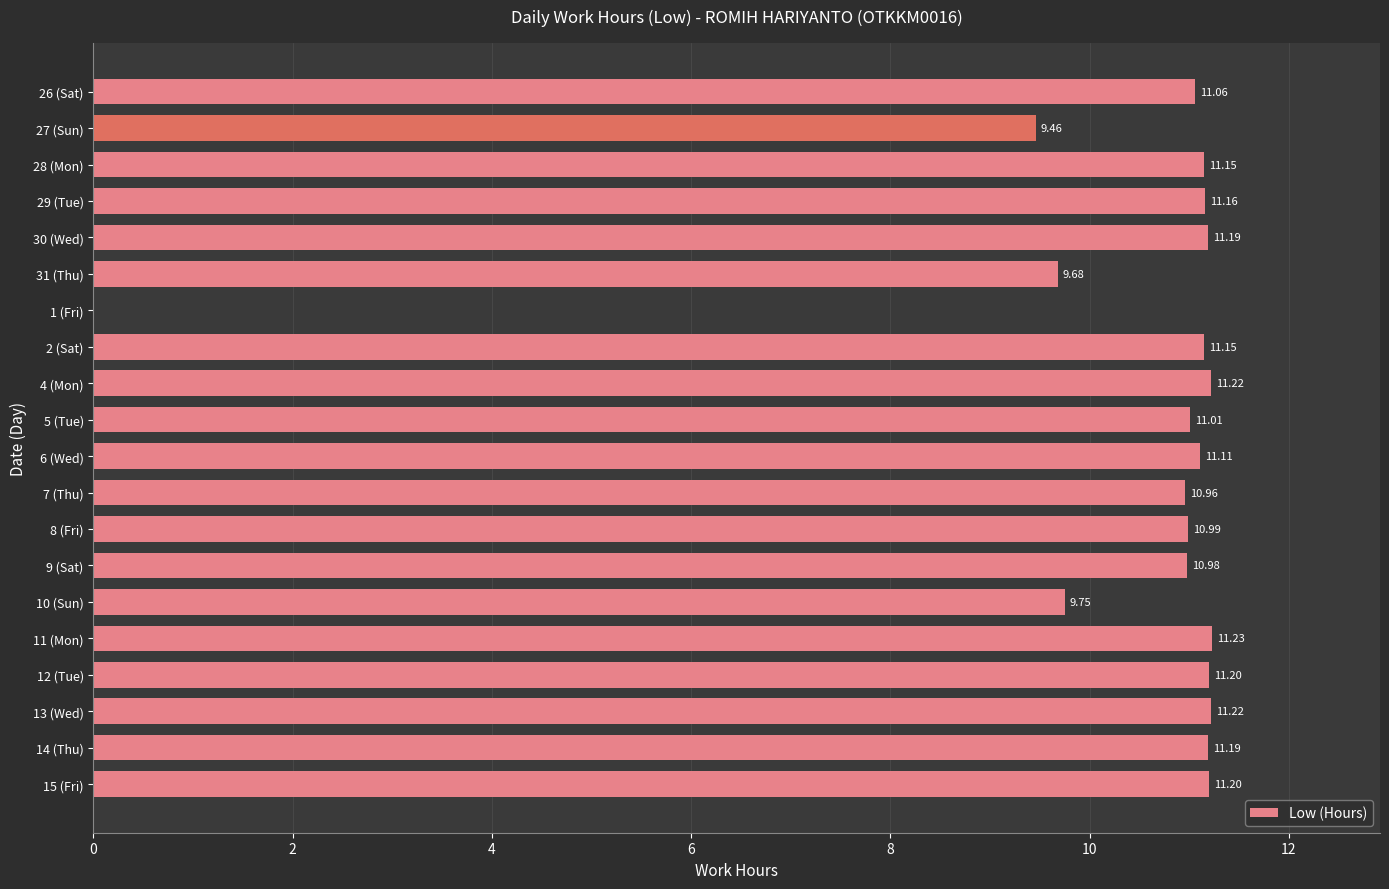

How many values exceed 11?

13